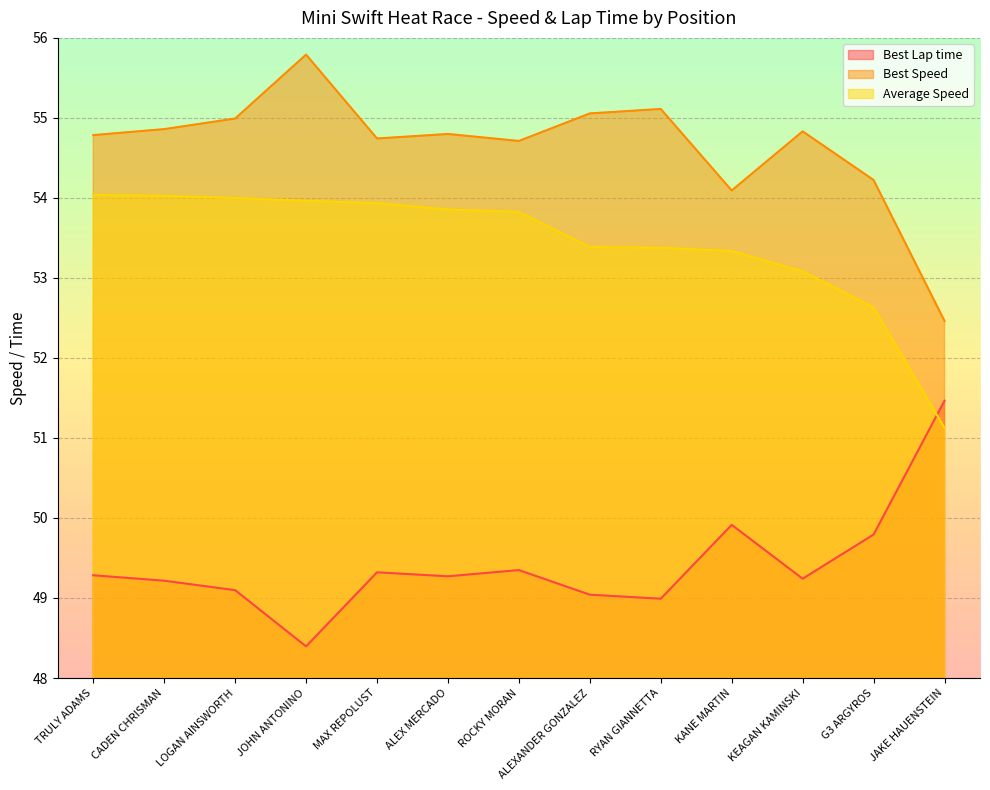

What is the difference between the maximum and minimum values in the Best Lap time series?

3.1